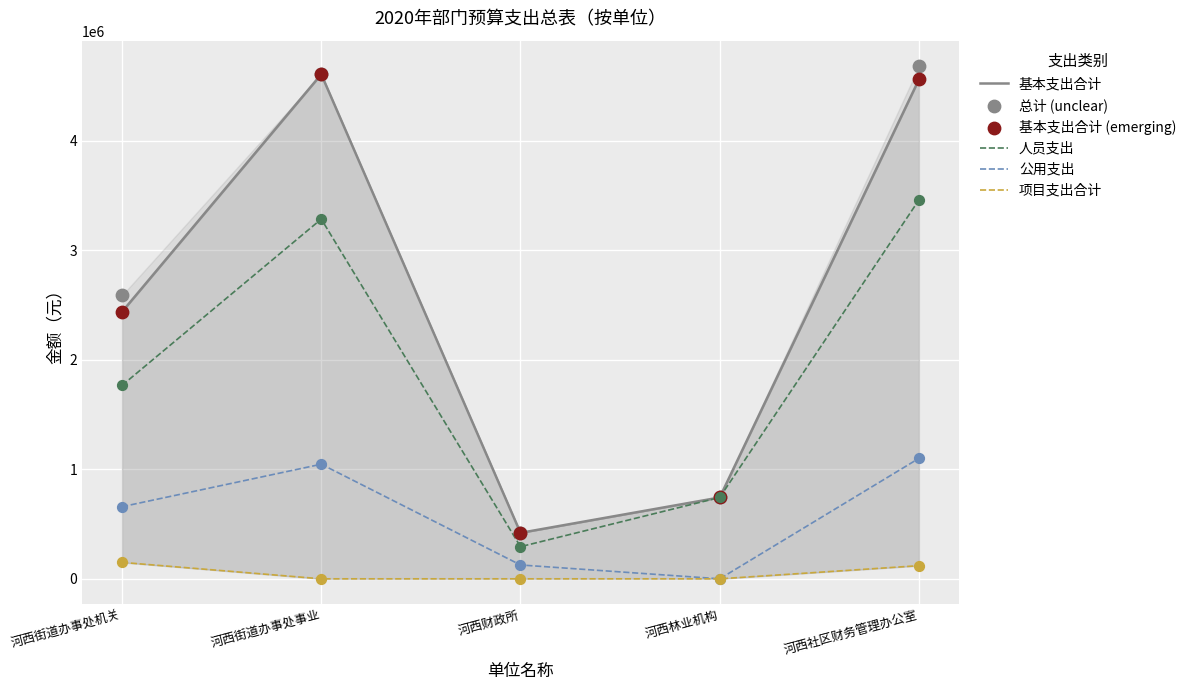

Is the value of 项目支出合计 at 河西林业机构 greater than the value of 基本支出合计 (emerging) at 河西街道办事处机关?

No